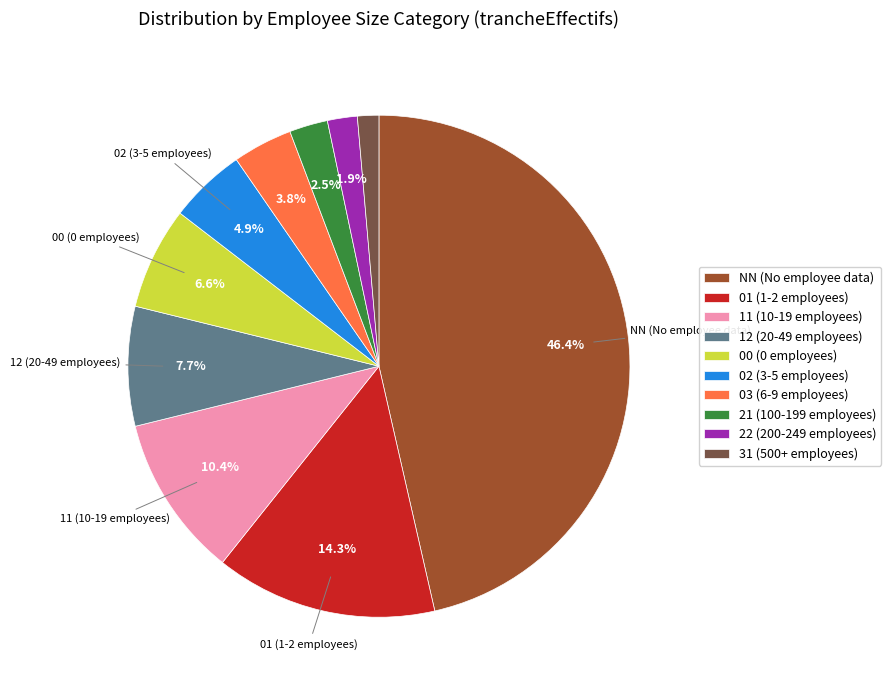

How many slices are in this pie chart?

10